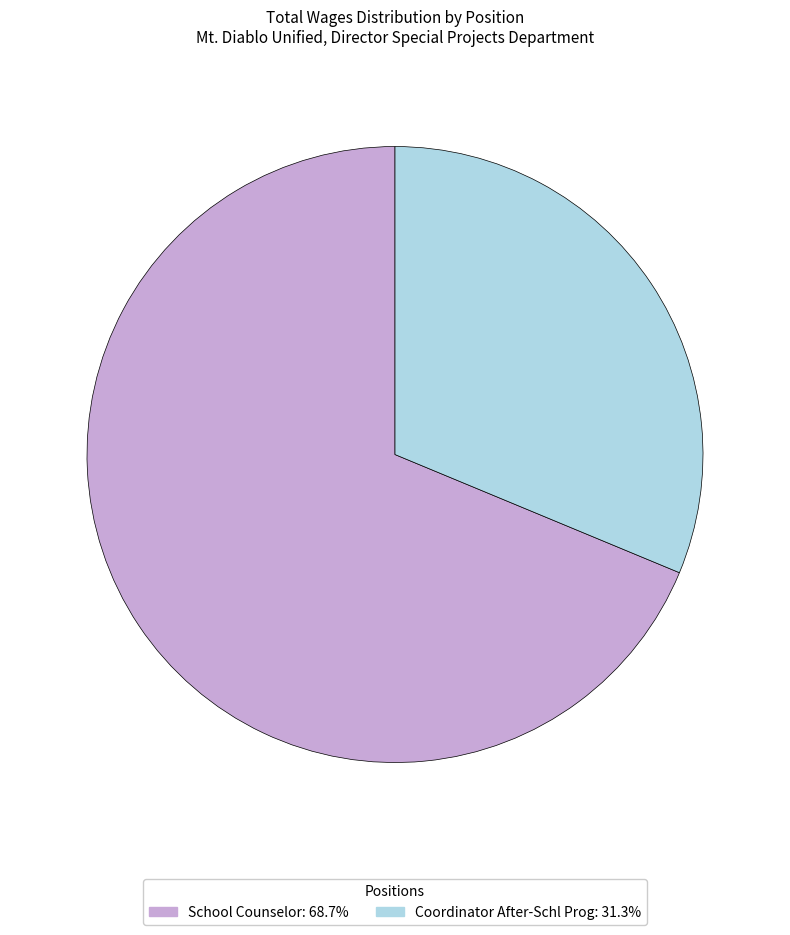

How many slices are in this pie chart?

2